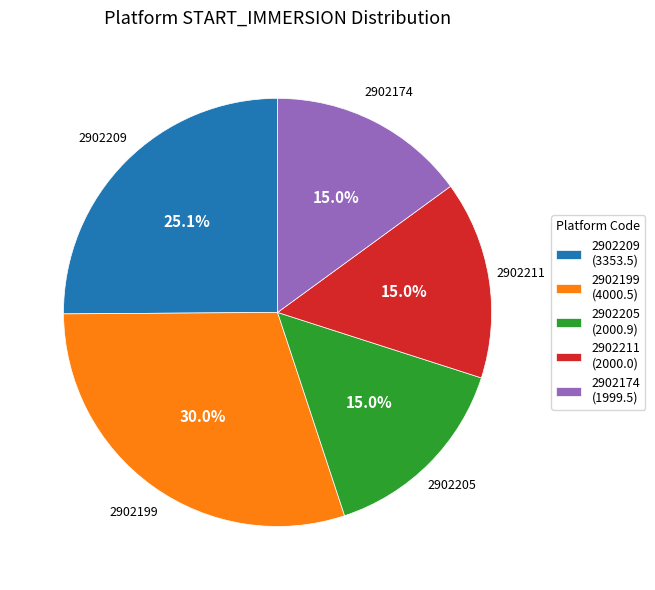

Does 2902211 represent more than half of the total?

No